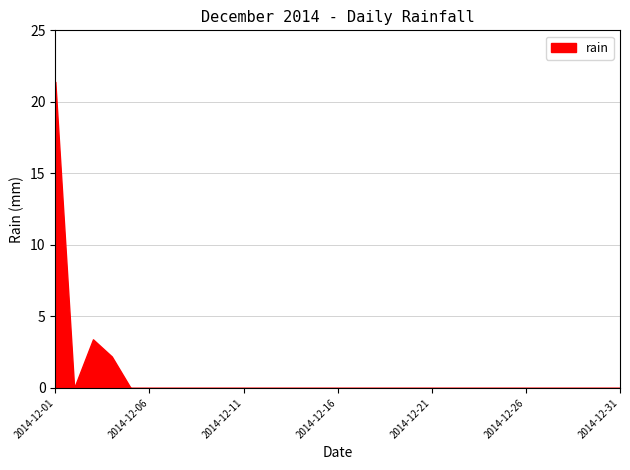

List the labels in order of value, smallest first.

2014-12-02, 2014-12-05, 2014-12-06, 2014-12-07, 2014-12-08, 2014-12-09, 2014-12-10, 2014-12-11, 2014-12-12, 2014-12-13, 2014-12-14, 2014-12-15, 2014-12-16, 2014-12-17, 2014-12-18, 2014-12-19, 2014-12-20, 2014-12-21, 2014-12-22, 2014-12-23, 2014-12-24, 2014-12-25, 2014-12-26, 2014-12-27, 2014-12-28, 2014-12-29, 2014-12-30, 2014-12-31, 2014-12-04, 2014-12-03, 2014-12-01